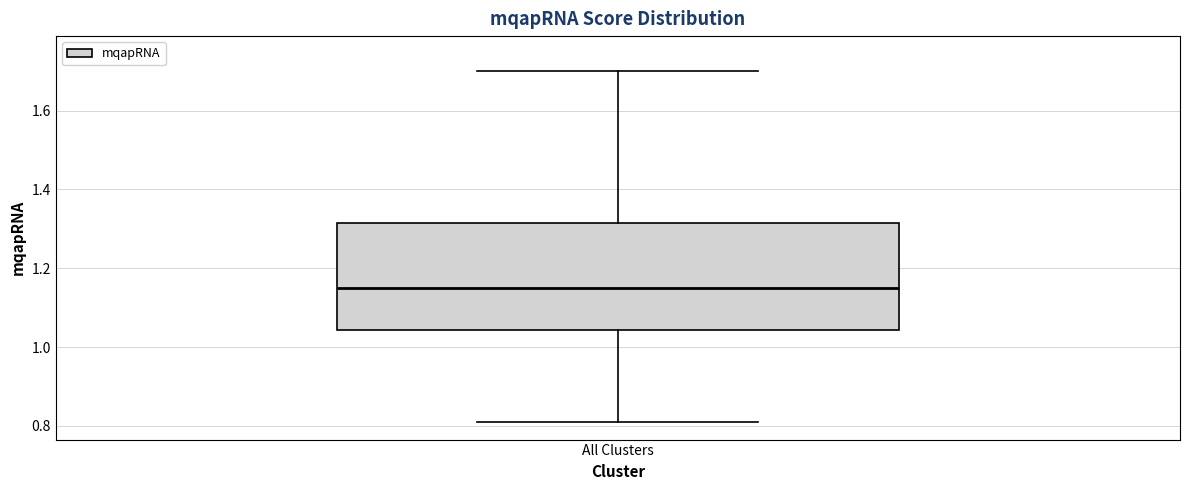

Where does the upper whisker of the box for All Clusters end on the y-axis? The values are not printed on the chart, so give them approximately, as read against the axis.

1.70